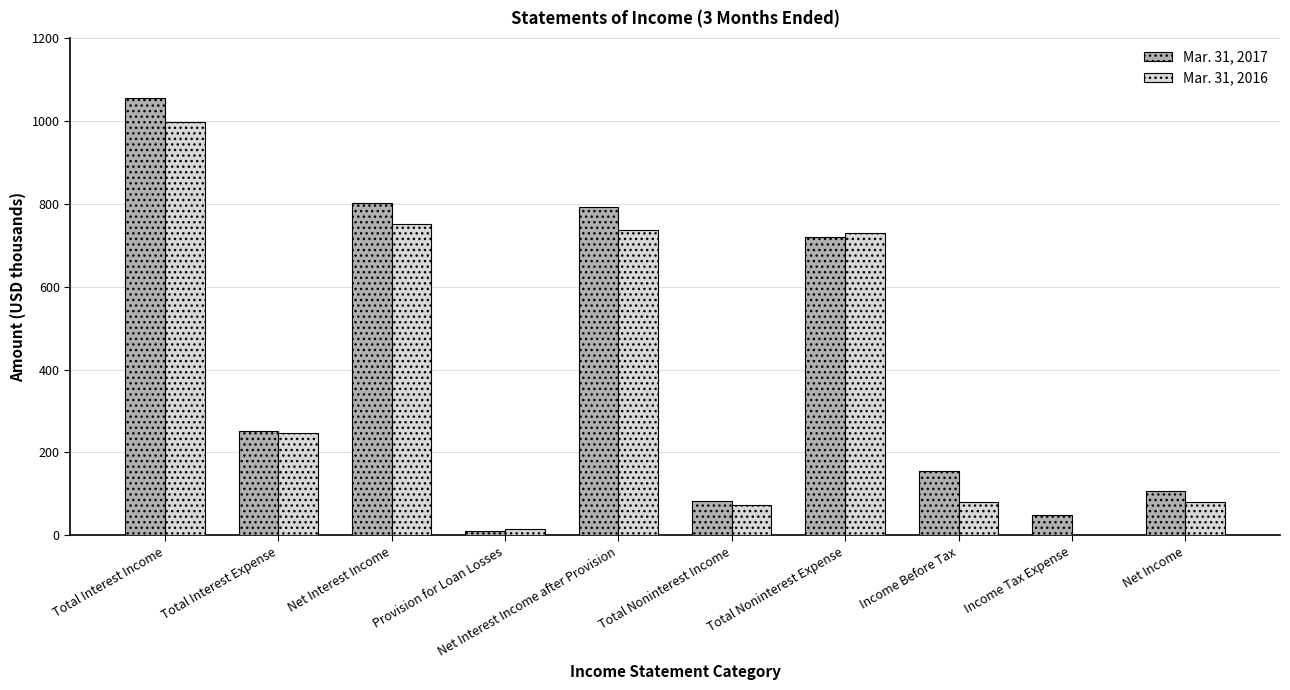

Where is Mar. 31, 2016 nearest to the value 499?

Total Noninterest Expense